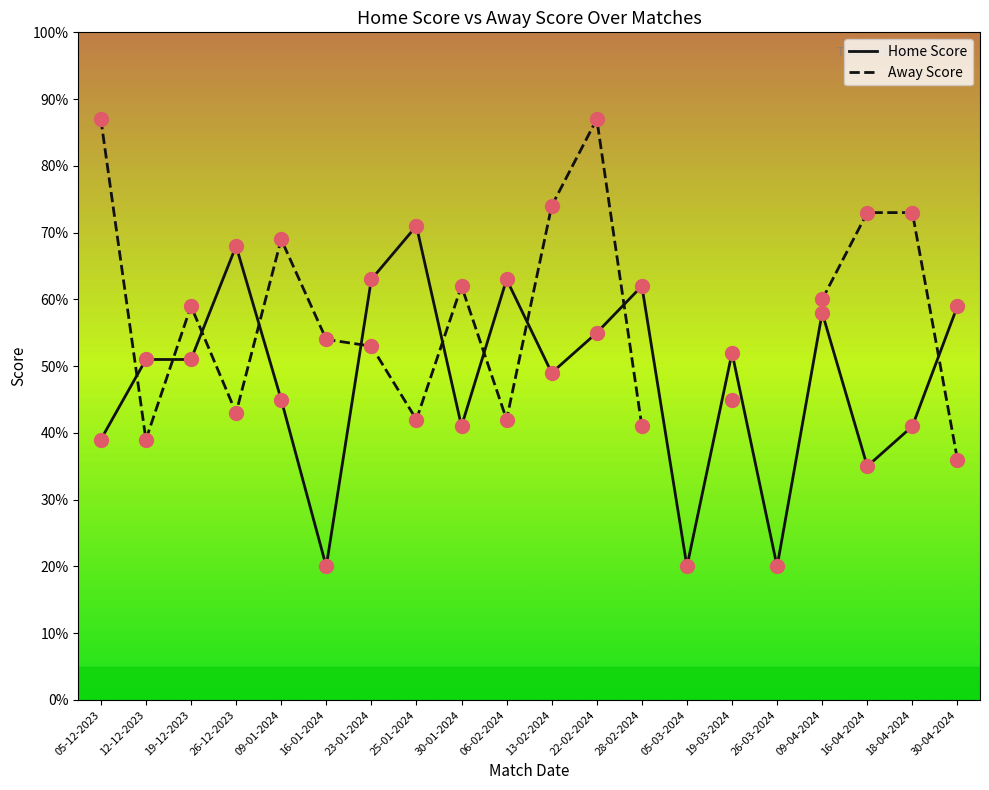

What are all the series names shown in the legend?

Home Score, Away Score